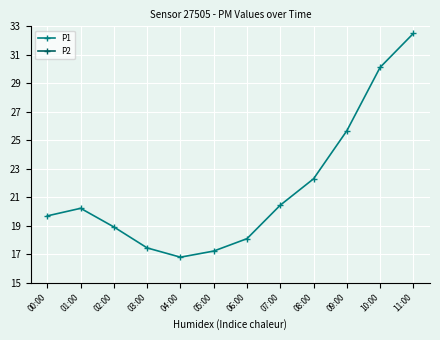

What value does the P2 series have at 07:00?

5.2